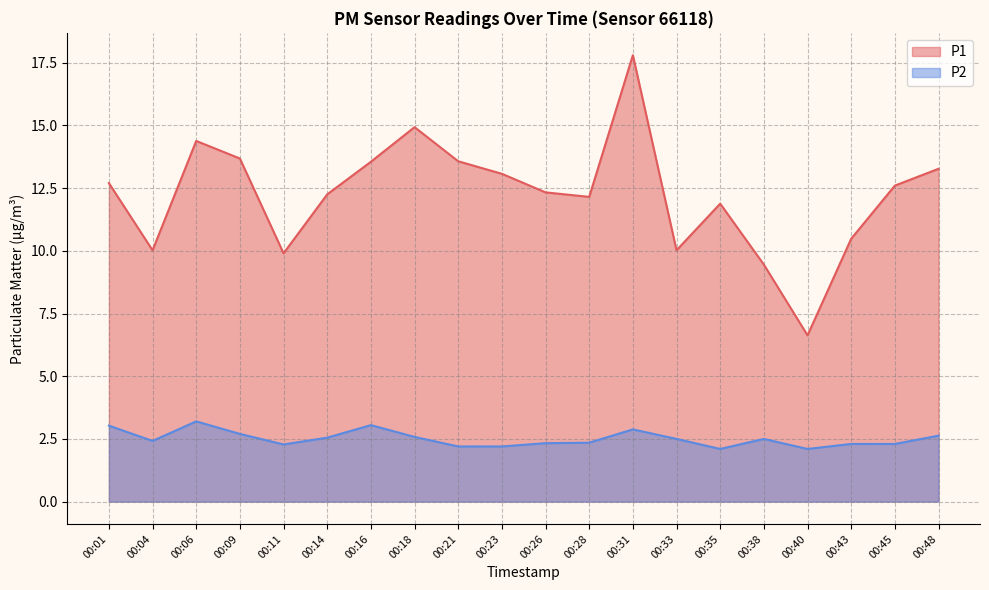

Reading left to right, extract all data points from this chart.

P1: 00:01=12.7	00:04=10.0	00:06=14.4	00:09=13.7	00:11=9.9	00:14=12.2	00:16=13.6	00:18=14.9	00:21=13.6	00:23=13.1	00:26=12.3	00:28=12.2	00:31=17.8	00:33=10.0	00:35=11.9	00:38=9.4	00:40=6.6	00:43=10.5	00:45=12.6	00:48=13.3
P2: 00:01=3.0	00:04=2.4	00:06=3.2	00:09=2.7	00:11=2.3	00:14=2.5	00:16=3.0	00:18=2.6	00:21=2.2	00:23=2.2	00:26=2.3	00:28=2.4	00:31=2.9	00:33=2.5	00:35=2.1	00:38=2.5	00:40=2.1	00:43=2.3	00:45=2.3	00:48=2.6